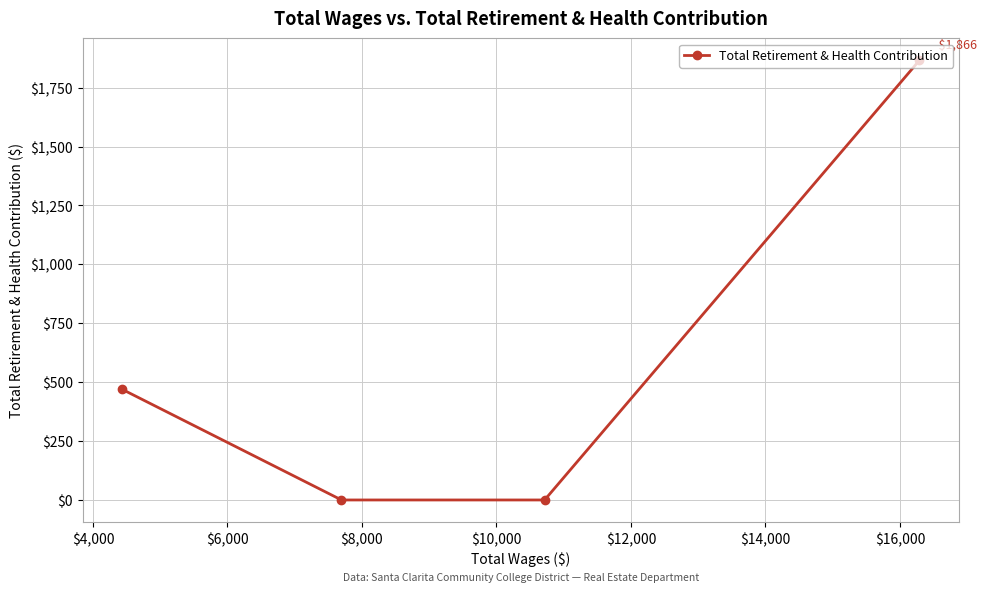

Reading left to right, what are all the values shown in this chart?

469	0	0	1866